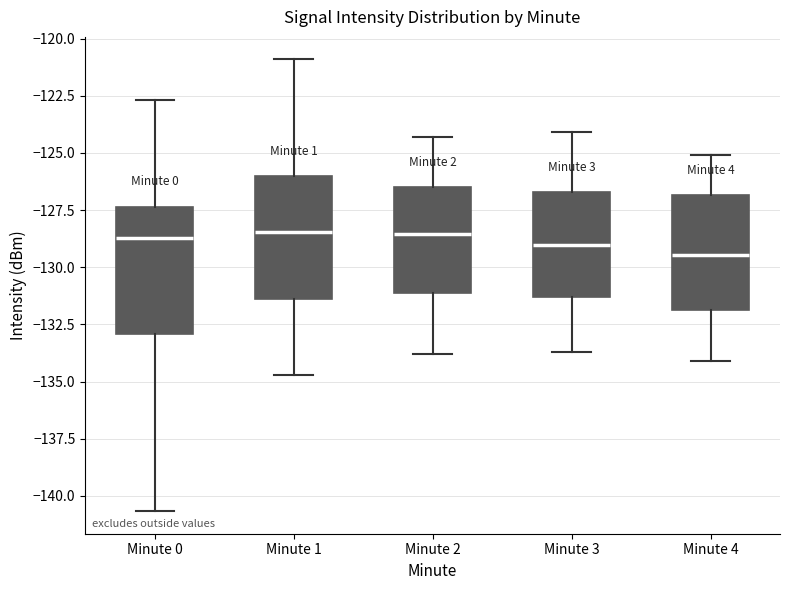

Reading left to right, transcribe this box plot: for each box, give where its median line is, the range the box spans, and where its two whiskers end, as read against the y-axis. The values are not printed on the chart, so give them approximately, as read against the axis.

Minute 0: median -128.5, box -133.0 to -127.5, whiskers -140.5 to -122.5
Minute 1: median -128.5, box -131.5 to -126.0, whiskers -134.5 to -121.0
Minute 2: median -128.5, box -131.0 to -126.5, whiskers -134.0 to -124.5
Minute 3: median -129.0, box -131.5 to -126.5, whiskers -133.5 to -124.0
Minute 4: median -129.5, box -132.0 to -127.0, whiskers -134.0 to -125.0